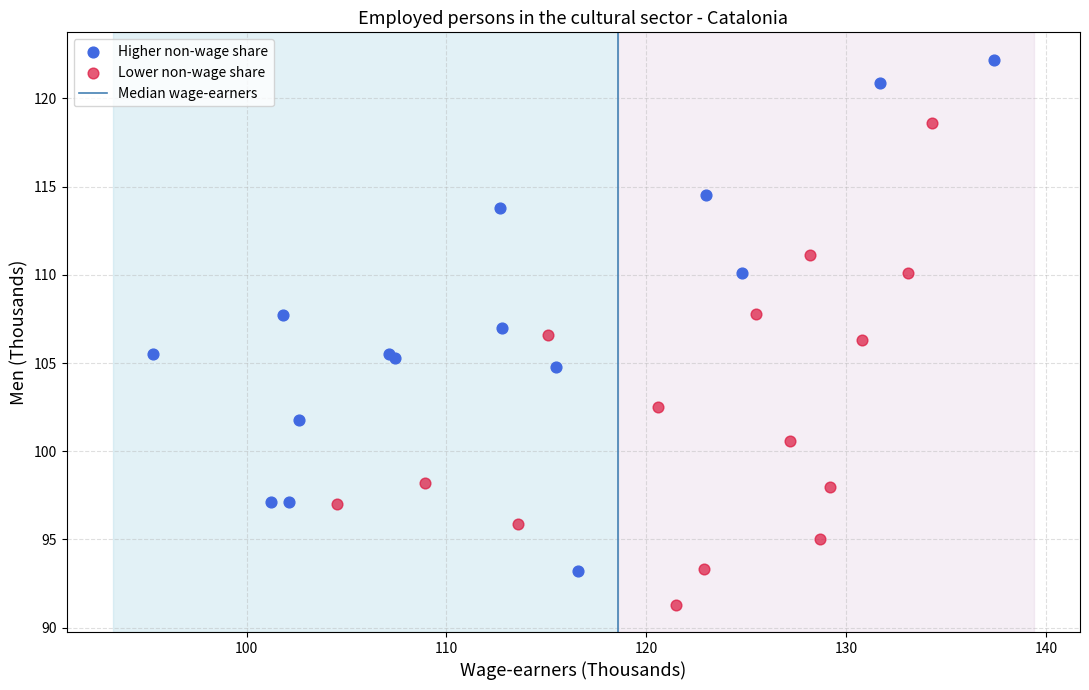

Which series contains the highest Y value?

Higher non-wage share